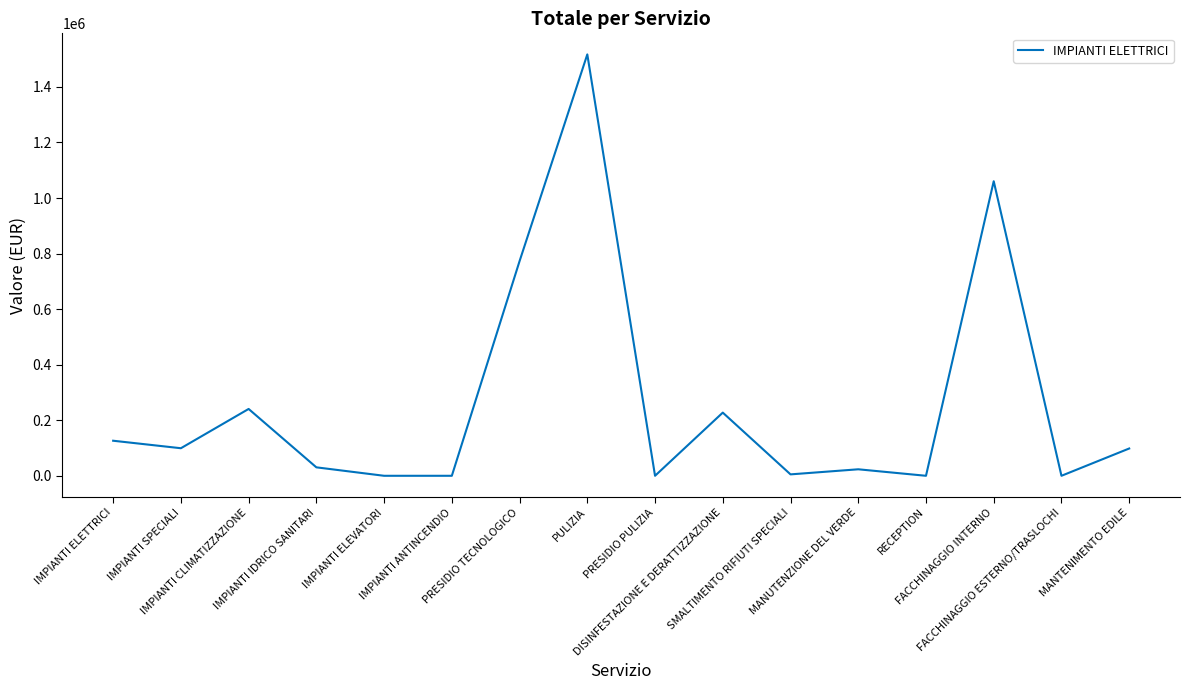

True or false: the data shows 0.0 at IMPIANTI ANTINCENDIO.

True